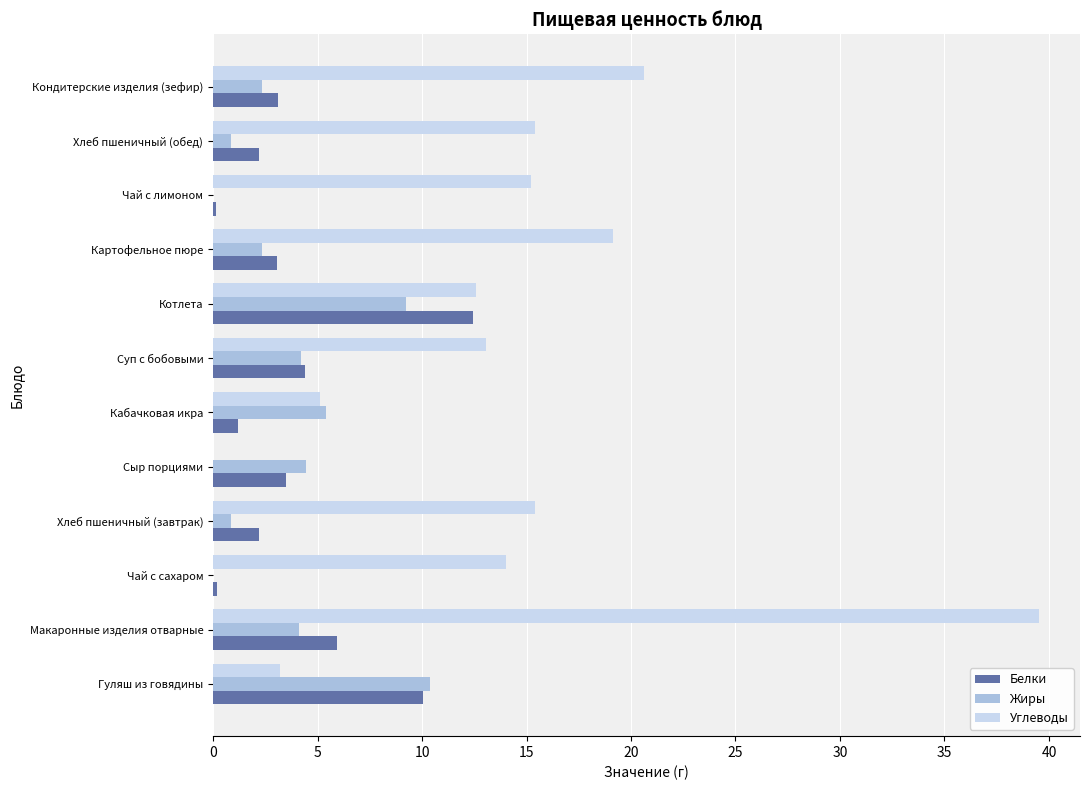

Between Макаронные изделия отварные and Котлета, which series saw the biggest shift?

Углеводы